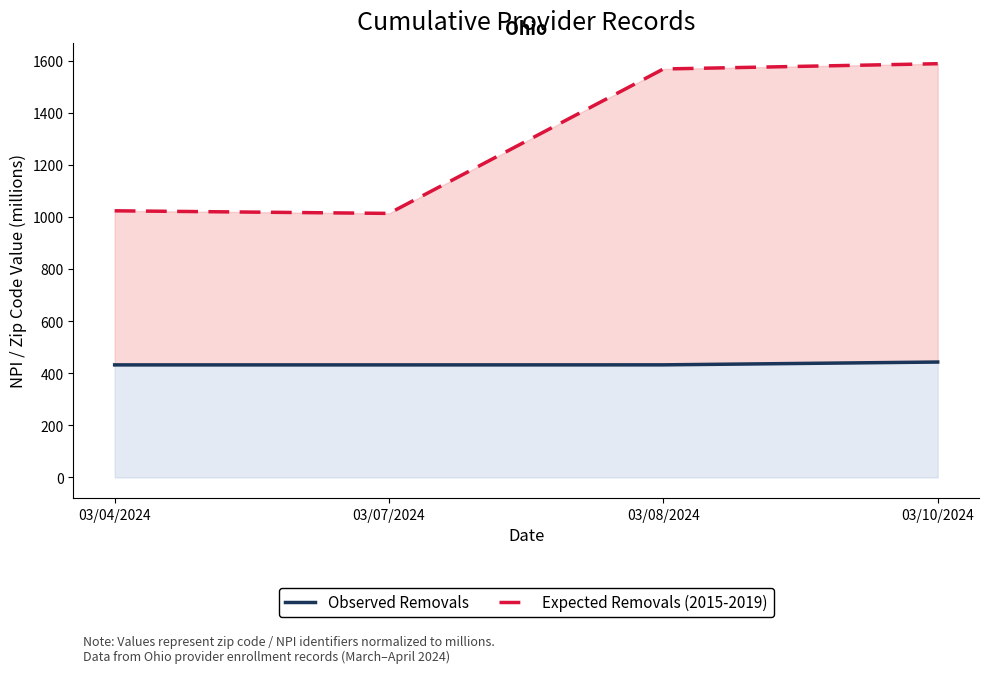

What is the approximate value of Observed Removals at 03/08/2024?

432.4